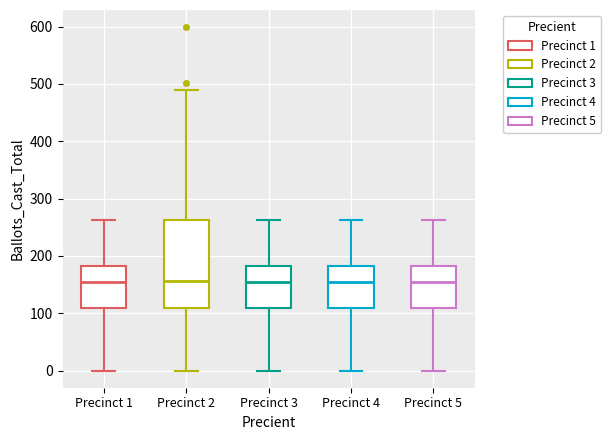

Comparing the boxes themselves (not the whiskers), which one is the tallest?

Precinct 2